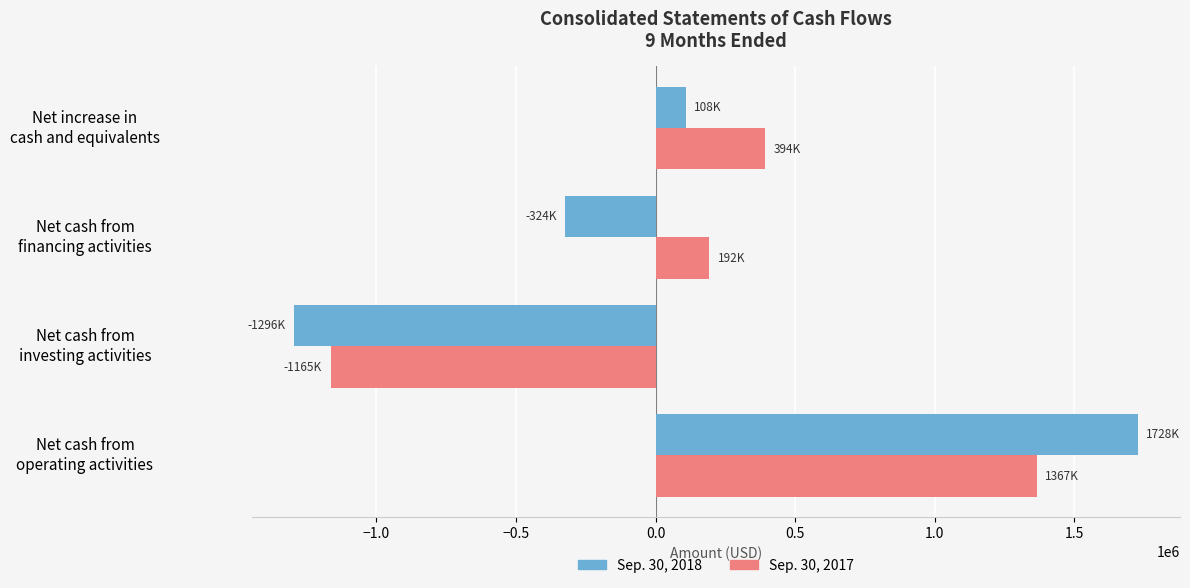

What is the highest value of the Sep. 30, 2018 series?

1727946